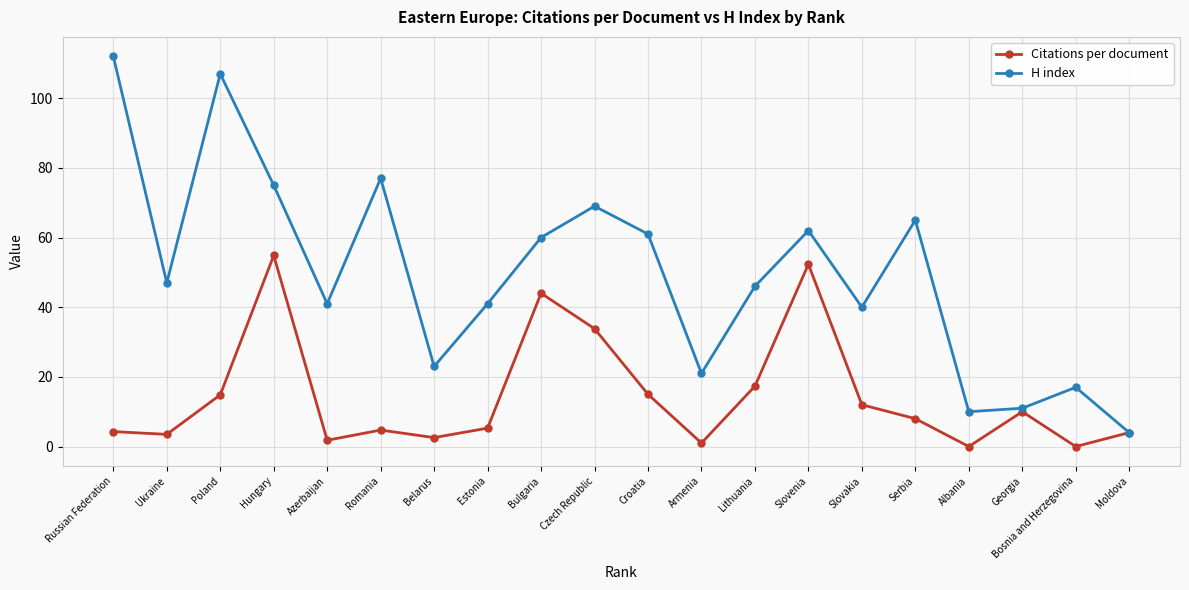

What is the average value of the Citations per document series?

14.5